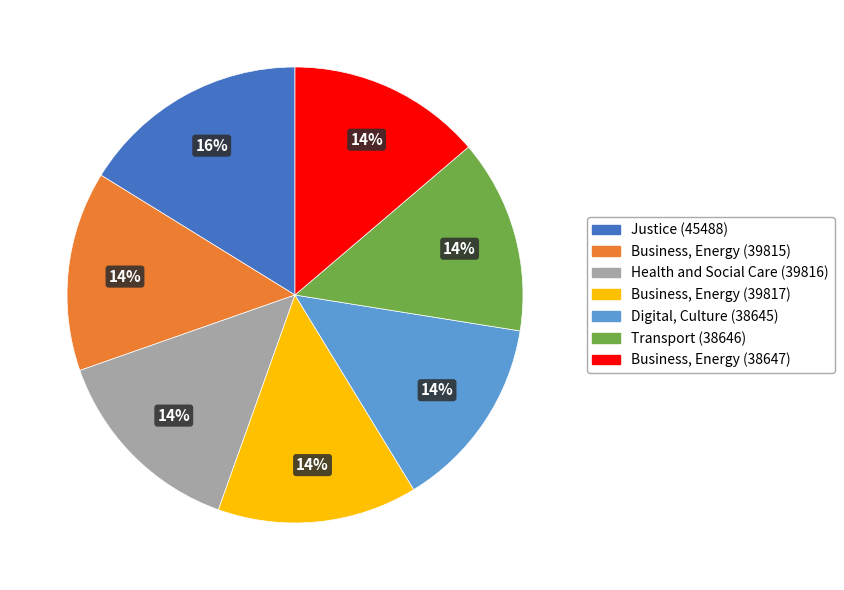

Is there a majority slice in this chart?

No